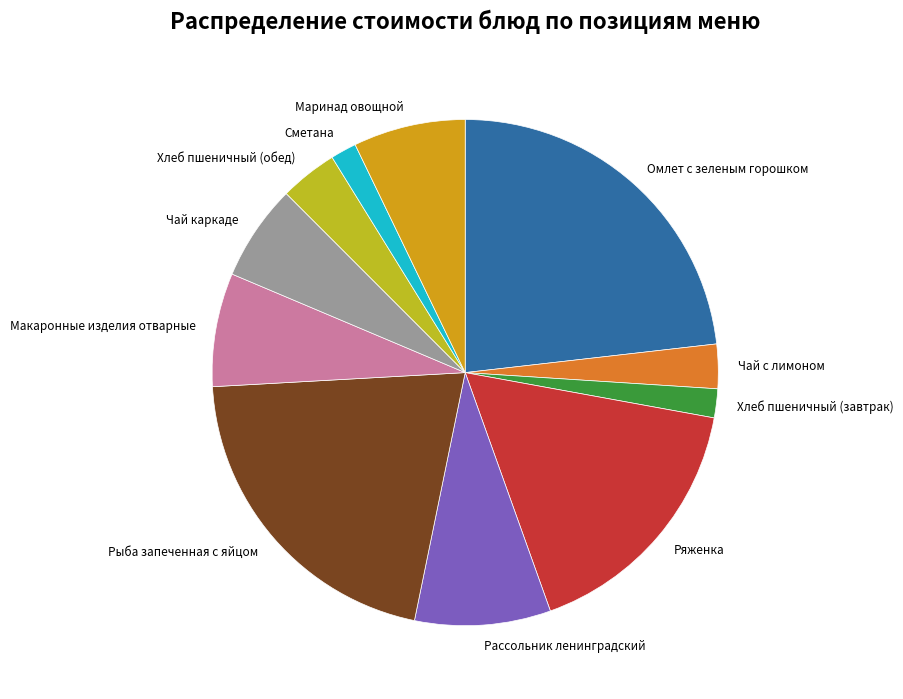

The Макаронные изделия отварные slice represents 1% of the pie. True or false?

False